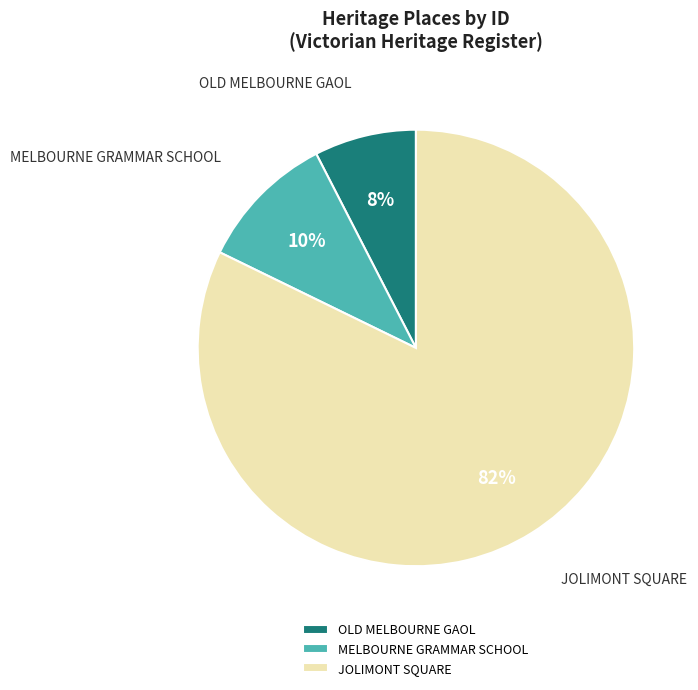

To the nearest percent, what is the average slice percentage?

33%